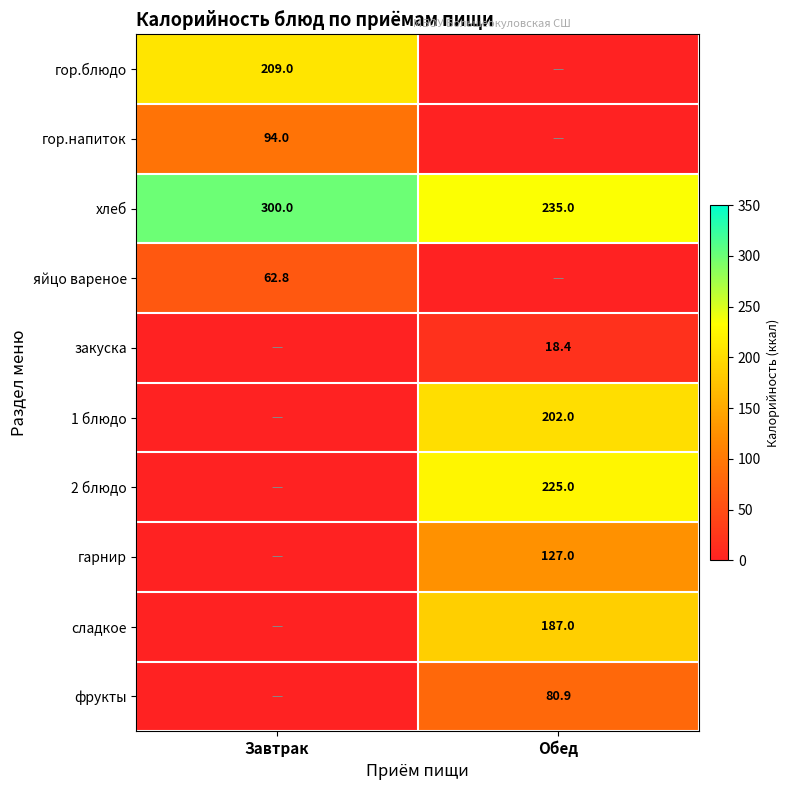

The фрукты series shows 28.4 at Обед. True or false?

False